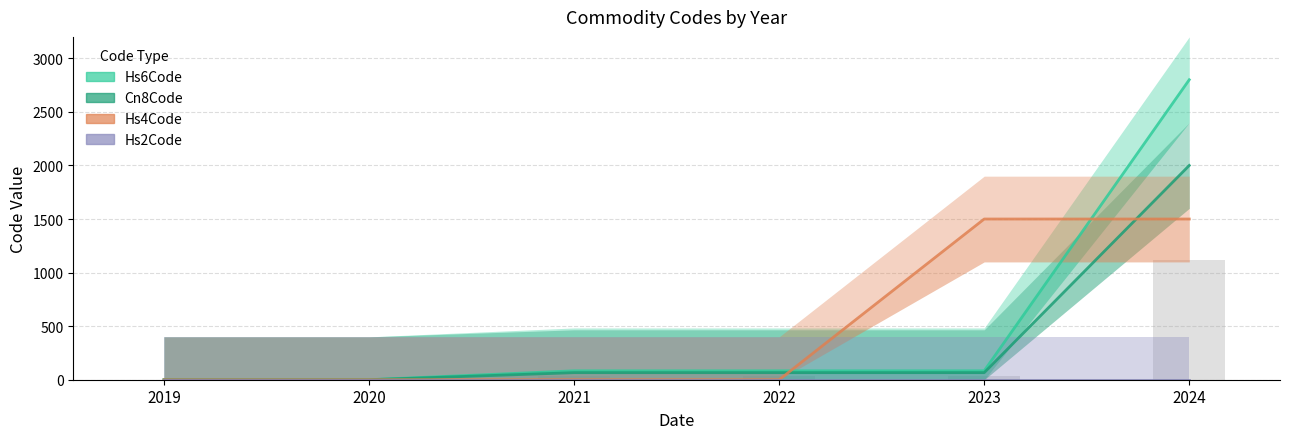

Which category has the highest value across all series?

2024